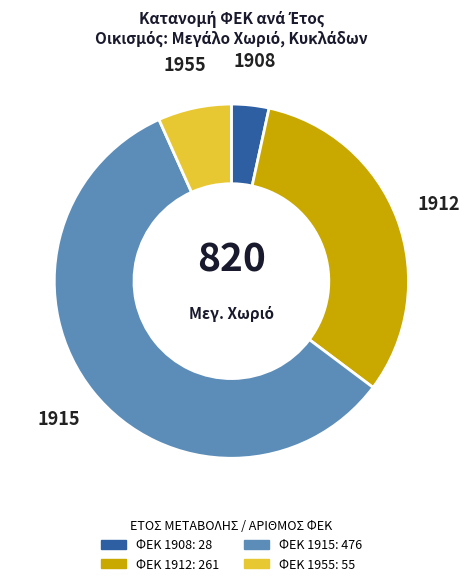

Does any single category account for the majority?

Yes